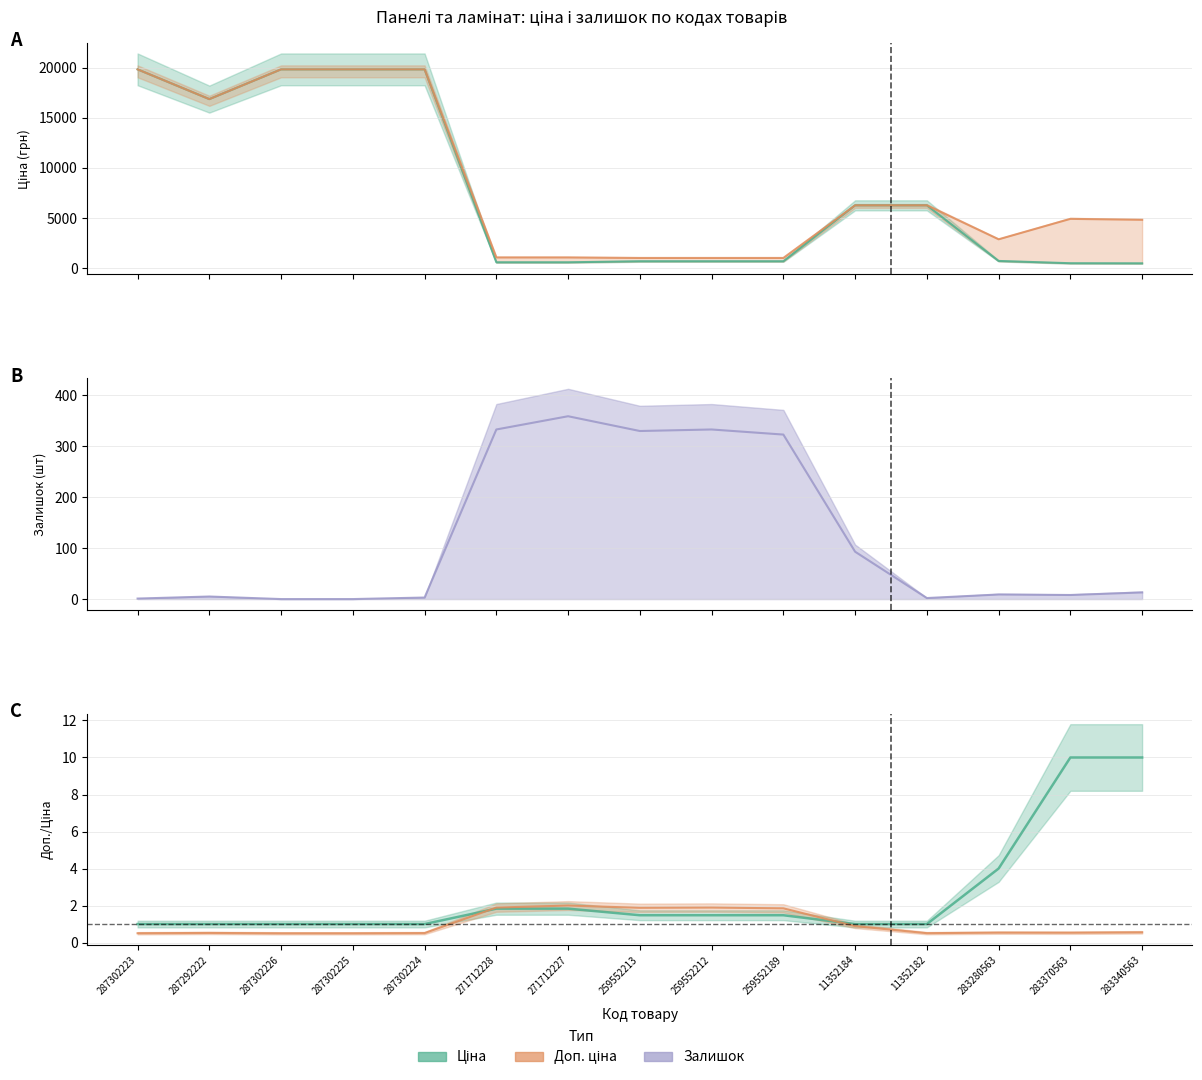

True or false: Залишок and Ціна intersect in this chart.

False